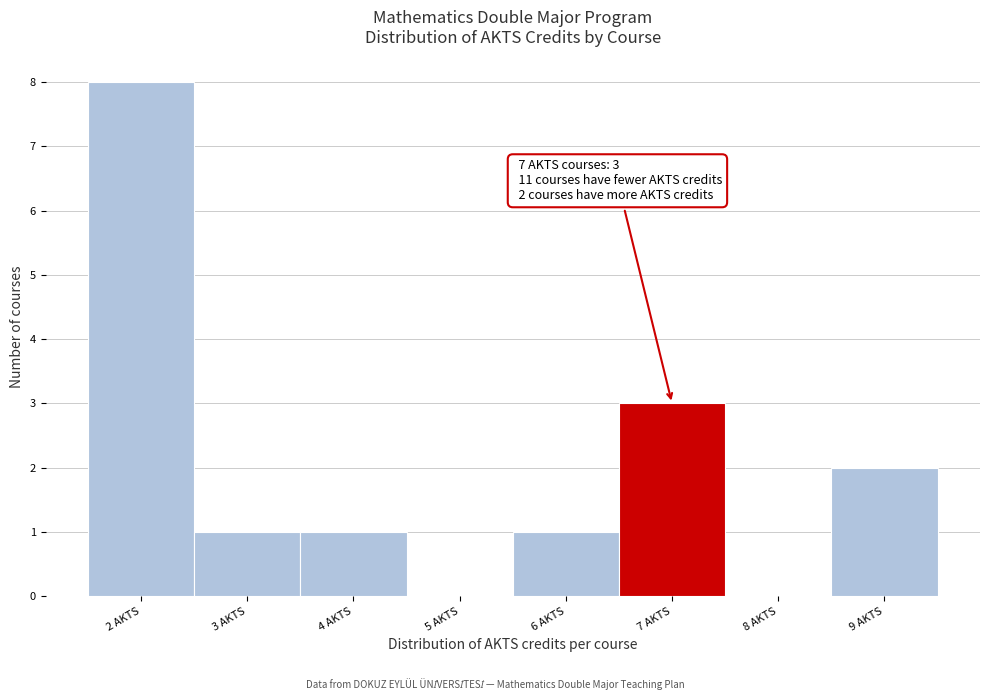

Which range on the x-axis has the tallest bar?

1.5 to 2.5